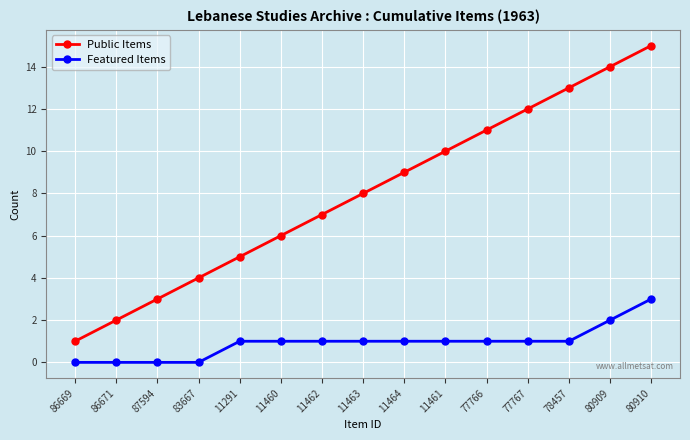

Reading left to right, extract all data points from this chart.

Public Items: 1	2	3	4	5	6	7	8	9	10	11	12	13	14	15
Featured Items: 0	0	0	0	1	1	1	1	1	1	1	1	1	2	3